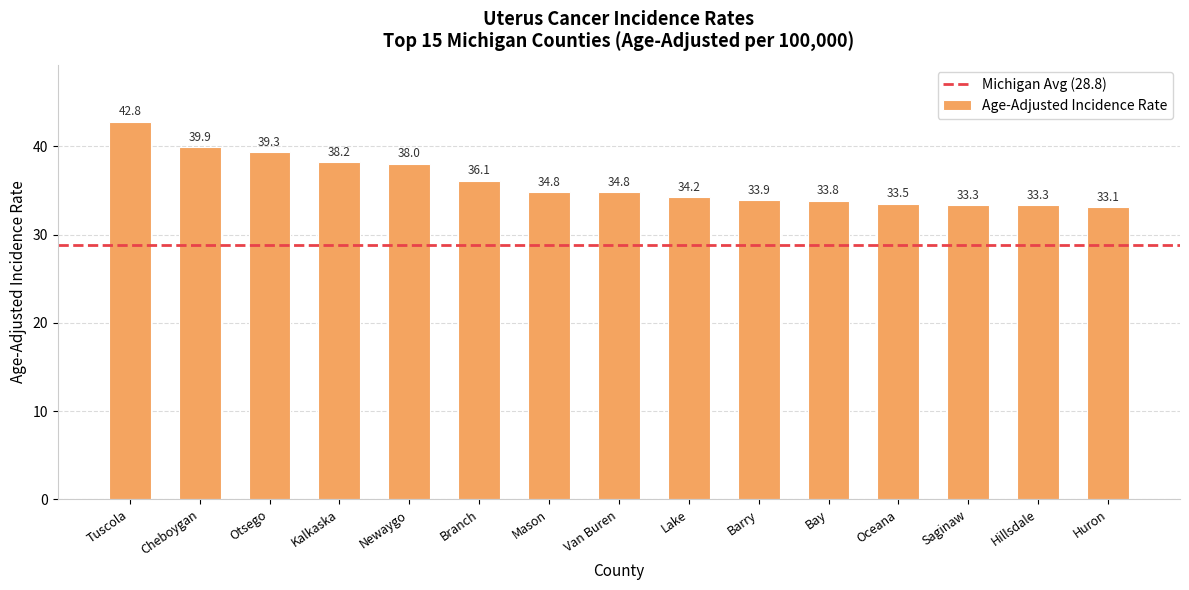

What is the sum of all values?

539.0